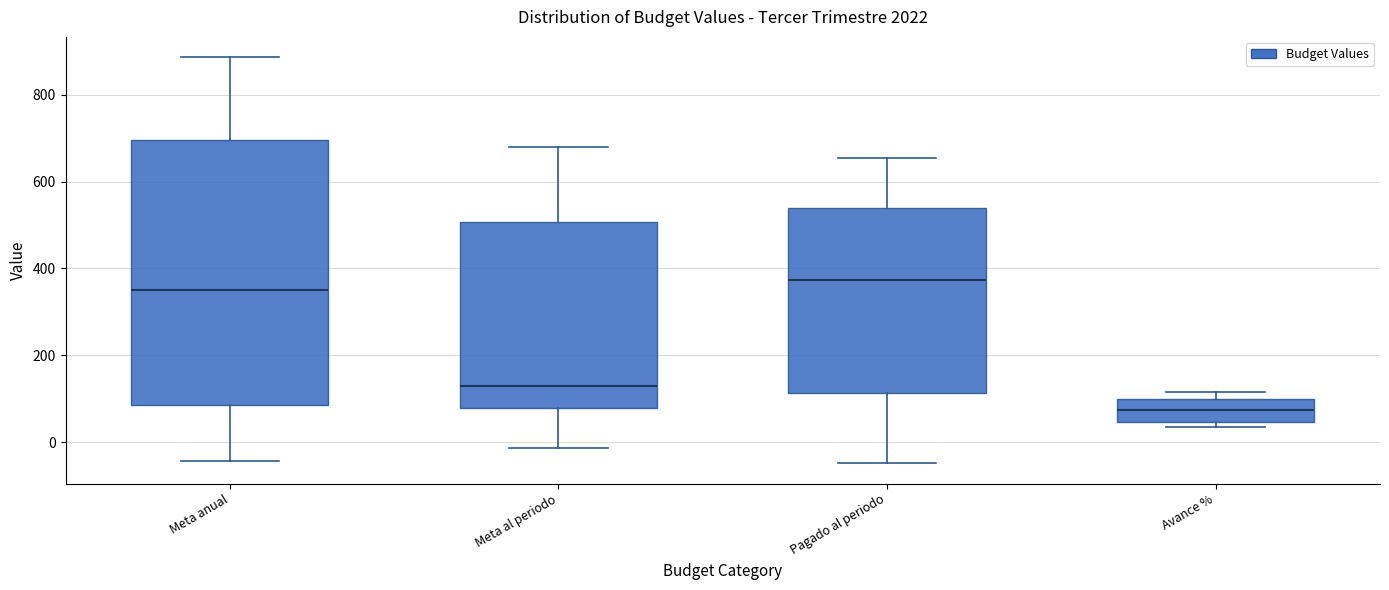

Which box's median line is the lowest?

Avance %